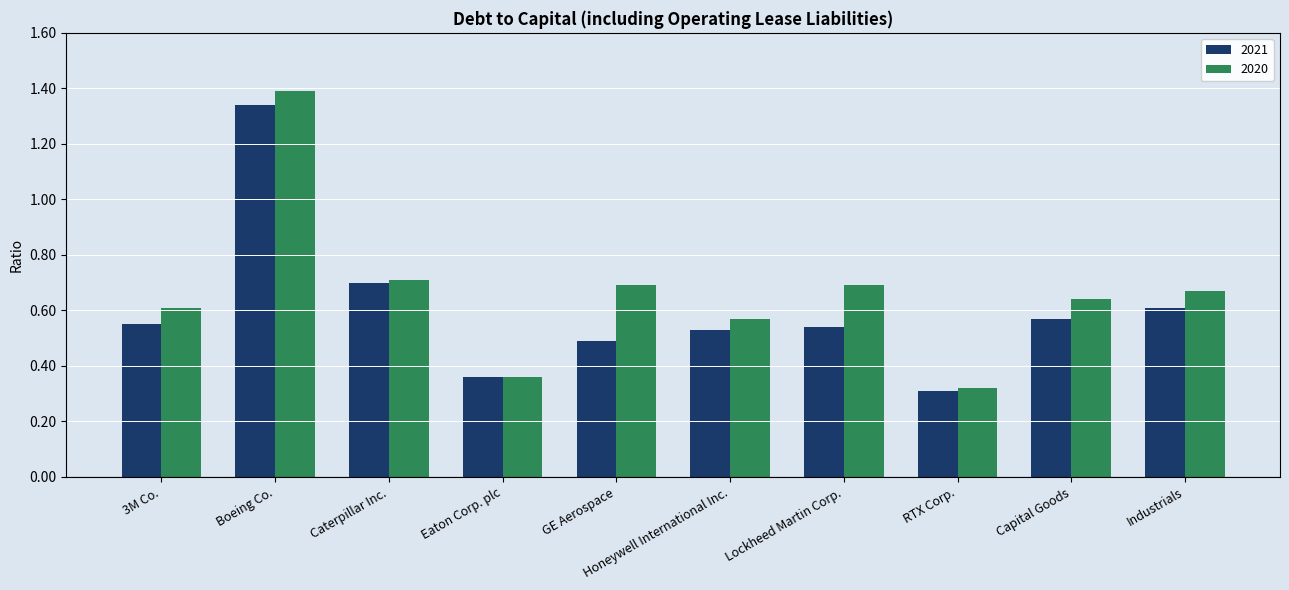

Count the 2021 values in the range 0 to 1.

9